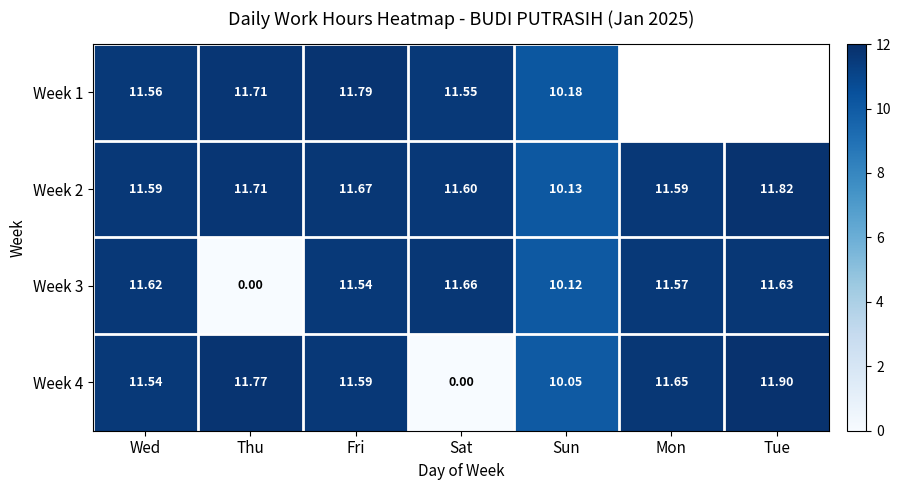

Where is Week 2 nearest to the value 10?

Sun